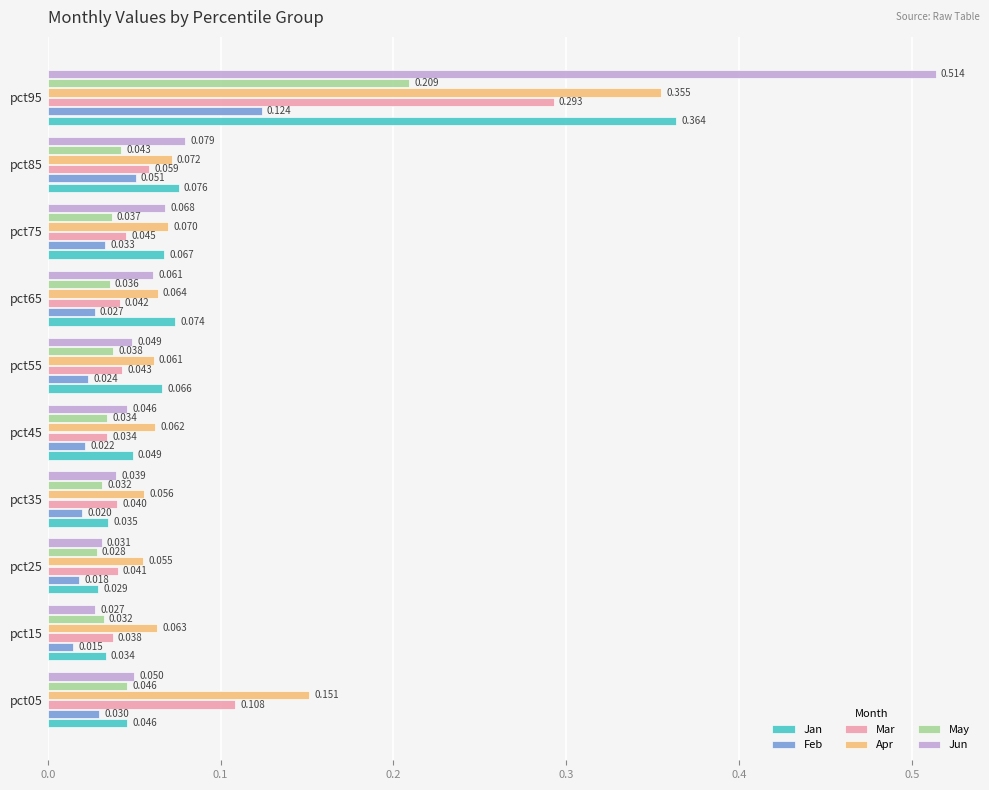

Between pct75 and pct95, which series saw the biggest shift?

Jun